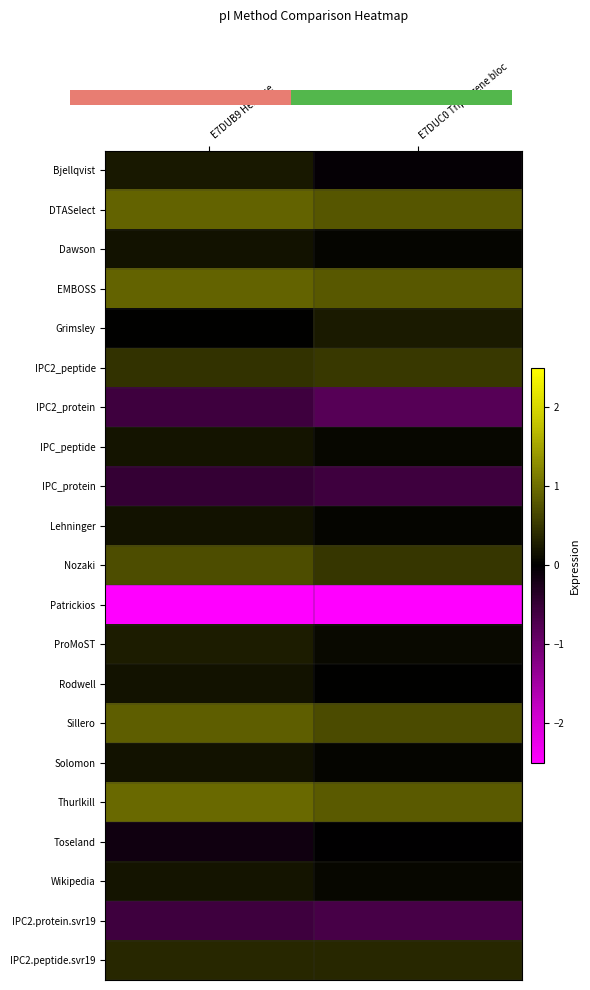

At E7DUC0 Triple gene bloc, list the series in order from largest to smallest.

Thurlkill, EMBOSS, DTASelect, Sillero, IPC2_peptide, Nozaki, IPC2.peptide.svr19, Grimsley, ProMoST, IPC_peptide, Wikipedia, Dawson, Lehninger, Solomon, Rodwell, Toseland, Bjellqvist, IPC_protein, IPC2.protein.svr19, IPC2_protein, Patrickios